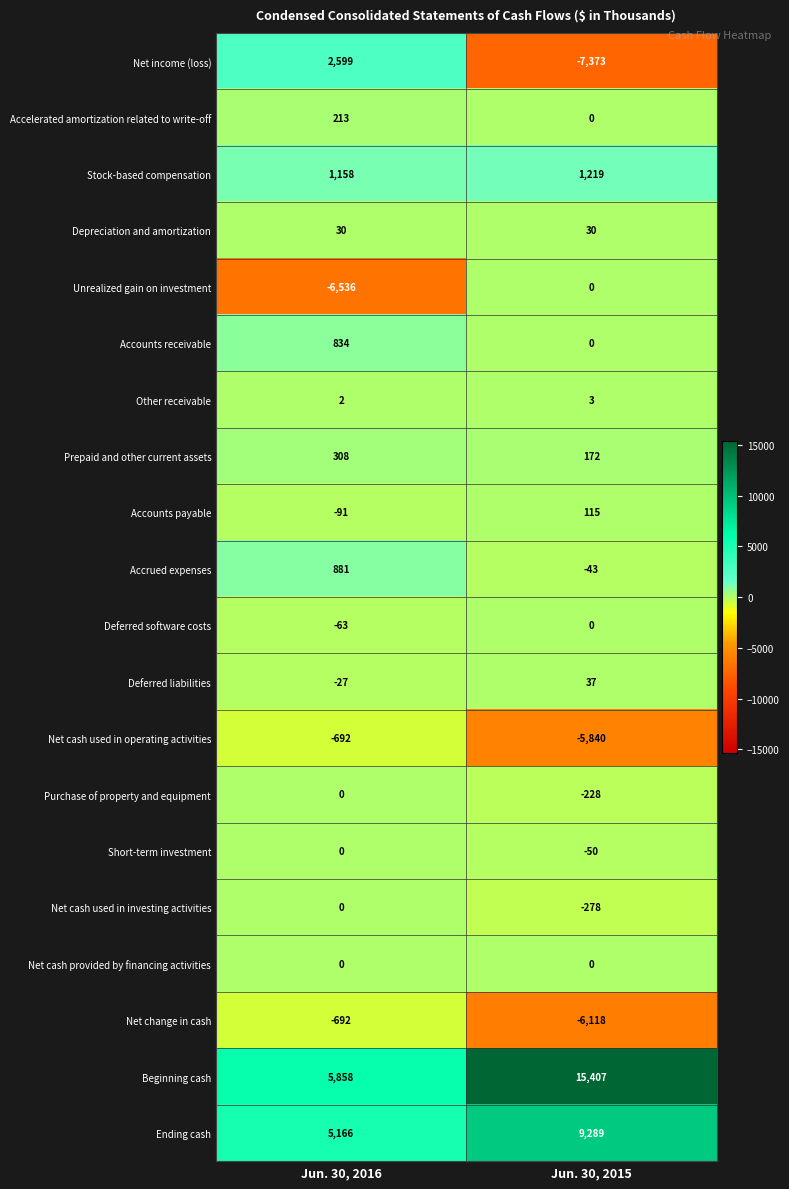

What is the sum of all Unrealized gain on investment values?

-6536